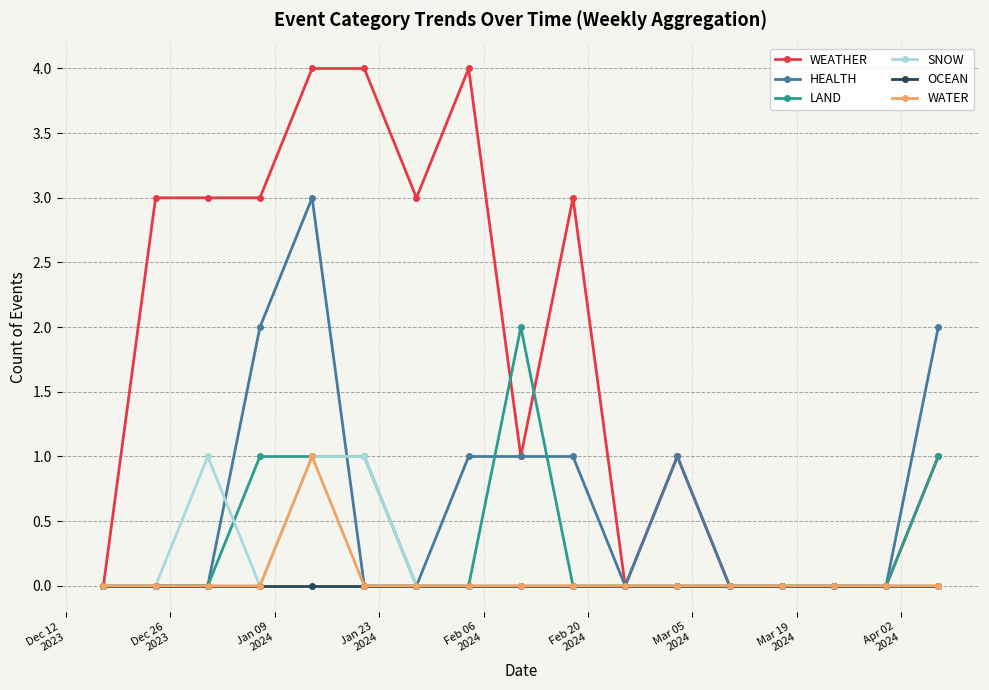

What is the sum of all SNOW values?

3